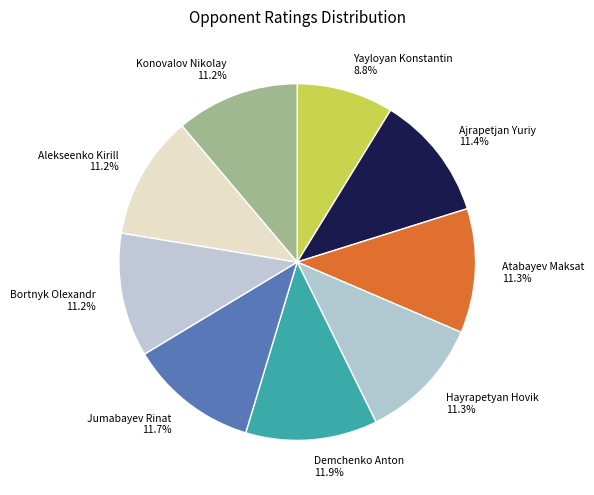

To the nearest percent, what portion does Hayrapetyan Hovik represent?

11%